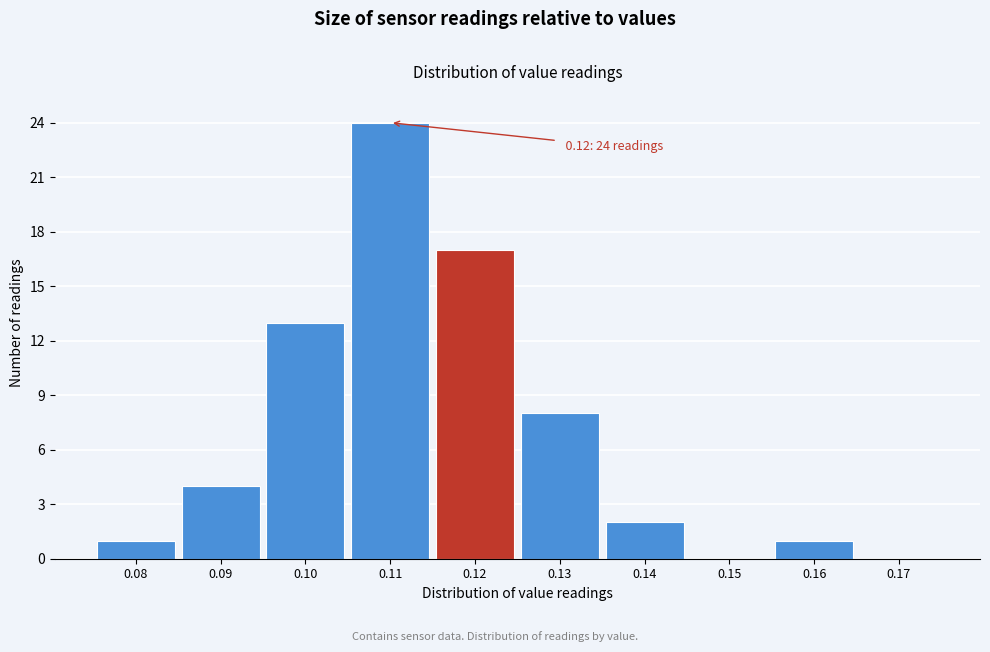

Which range on the x-axis has the tallest bar?

0.105 to 0.115